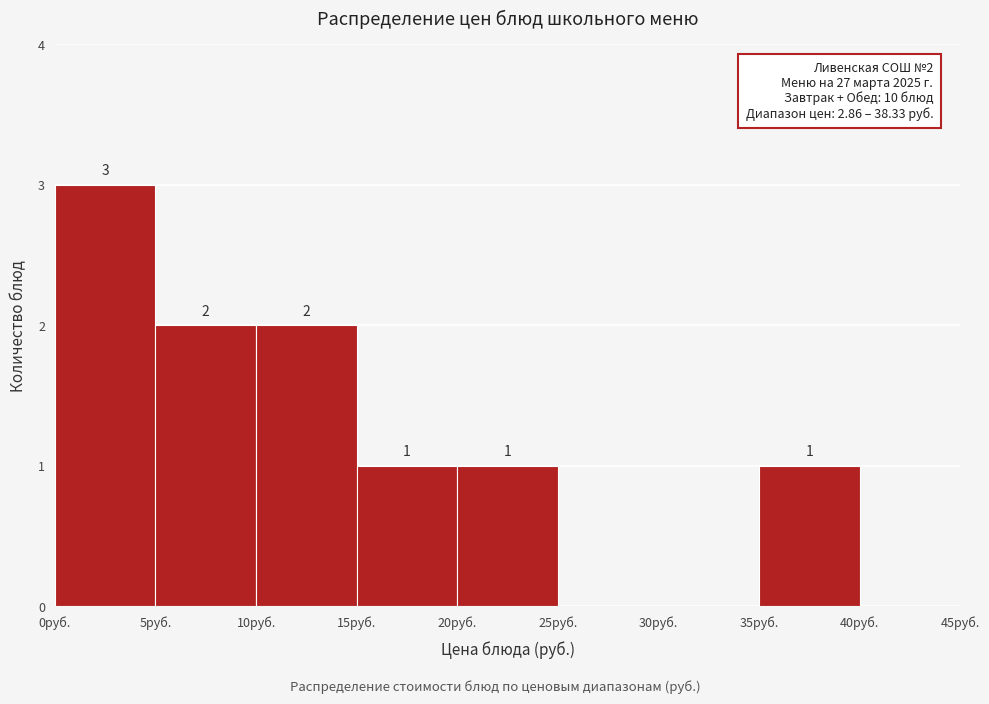

Which range on the x-axis has the tallest bar?

0 to 5